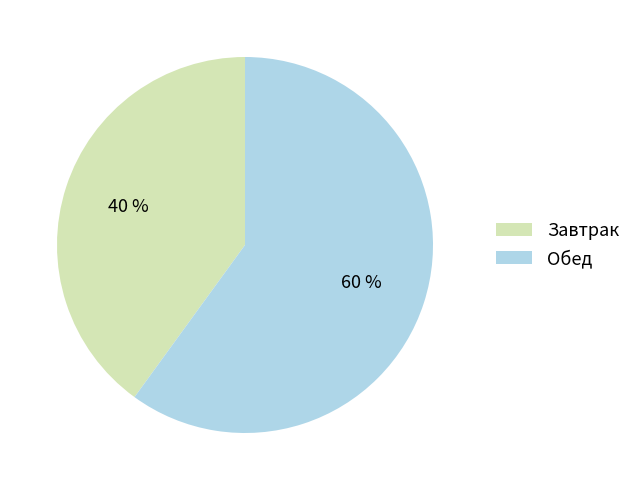

Which slice is the smallest?

Завтрак